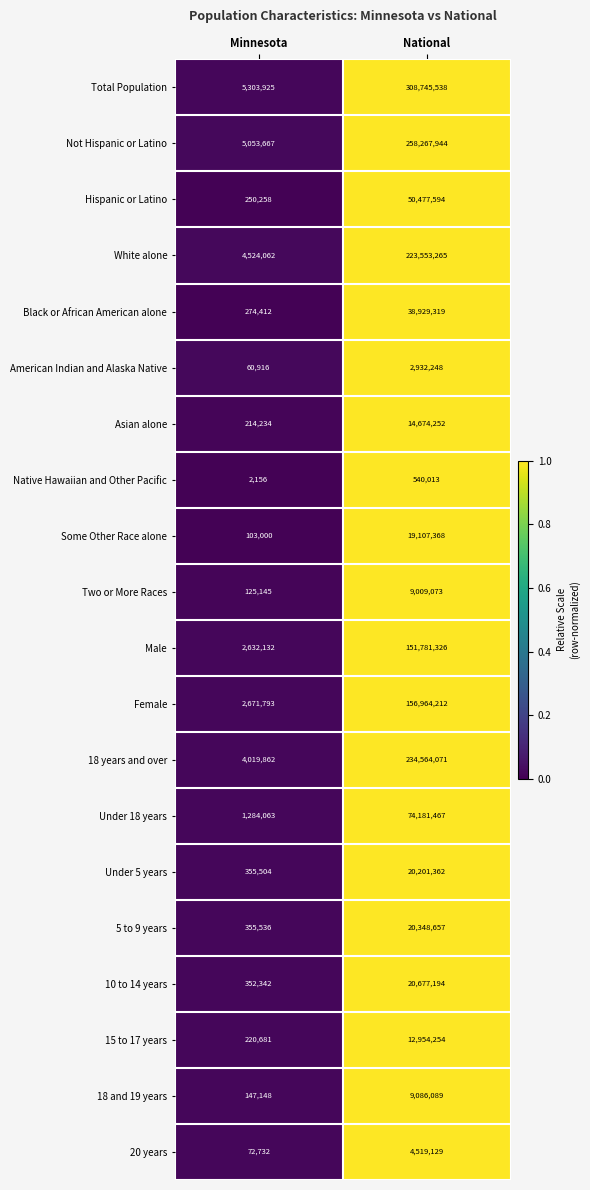

Which series has the largest total across all categories?

Total Population